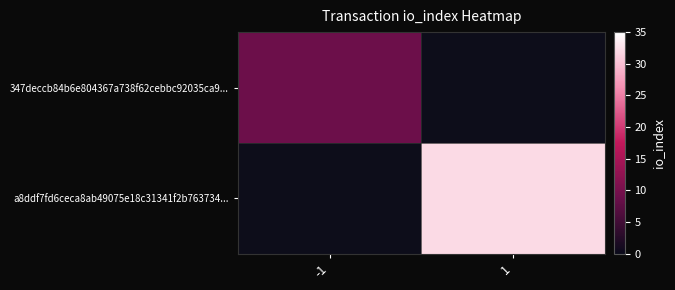

At 1, list the series in order from smallest to largest.

347deccb84b6e804367a738f62cebbc92035ca9..., a8ddf7fd6ceca8ab49075e18c31341f2b763734...